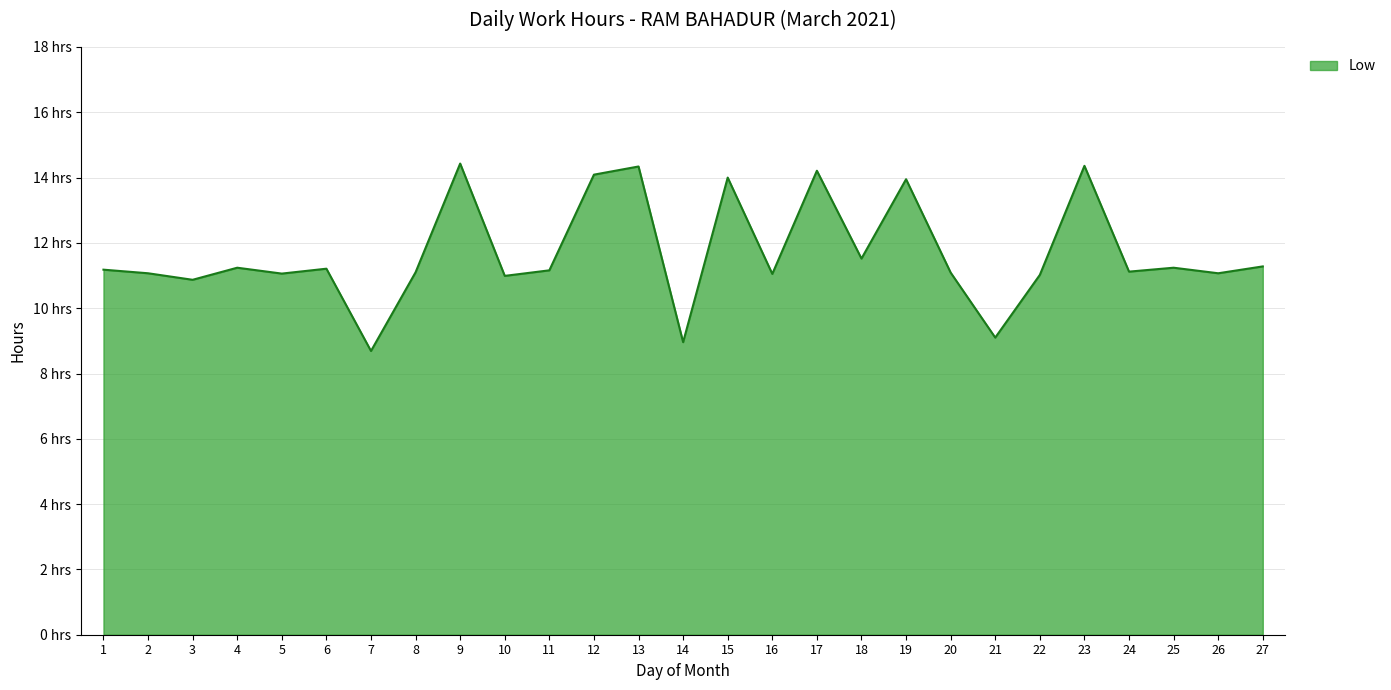

Reading right to left, what are all the values shown in this chart?

27=11.3	26=11.1	25=11.2	24=11.1	23=14.4	22=11.0	21=9.1	20=11.1	19=13.9	18=11.5	17=14.2	16=11.1	15=14.0	14=9.0	13=14.3	12=14.1	11=11.2	10=11.0	9=14.4	8=11.1	7=8.7	6=11.2	5=11.1	4=11.2	3=10.9	2=11.1	1=11.2